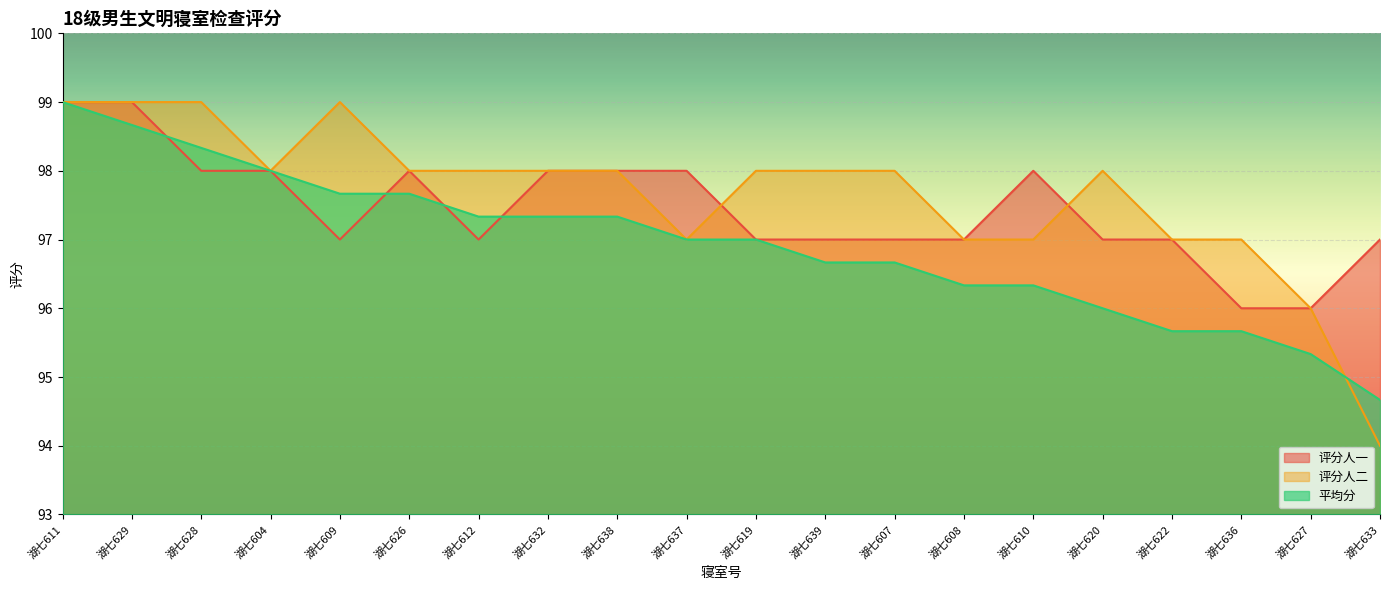

What is the difference between the maximum and minimum values in the 评分人一 series?

3.0